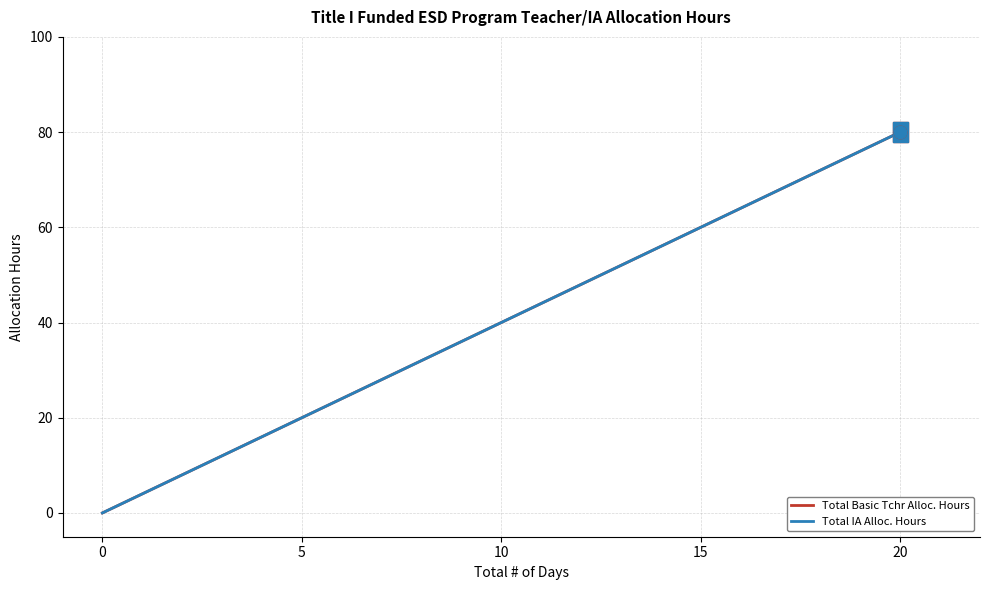

What are all the series names shown in the legend?

Total Basic Tchr Alloc. Hours, Total IA Alloc. Hours